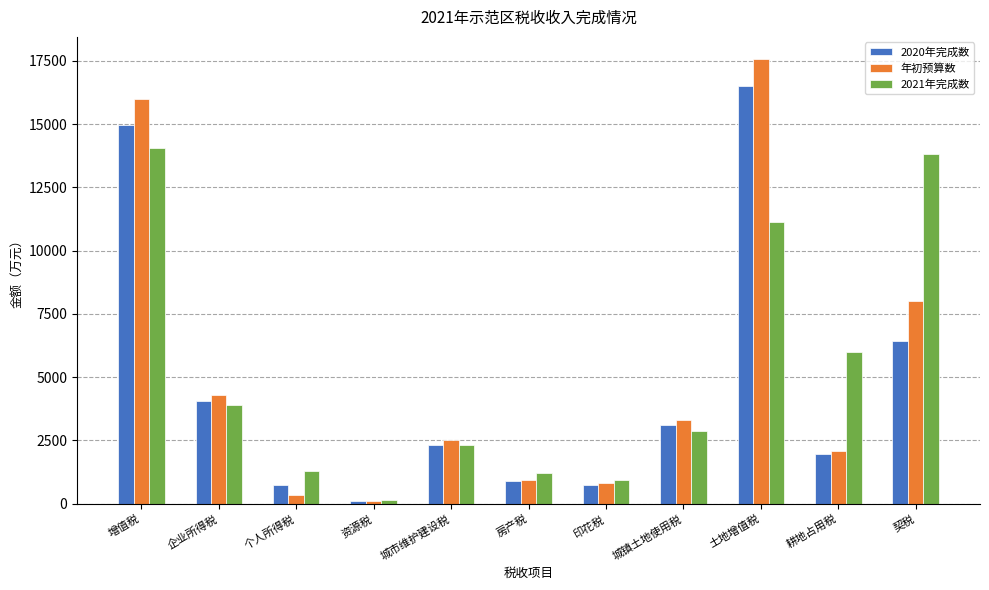

What is the difference between the maximum and minimum values in the 2021年完成数 series?

13912